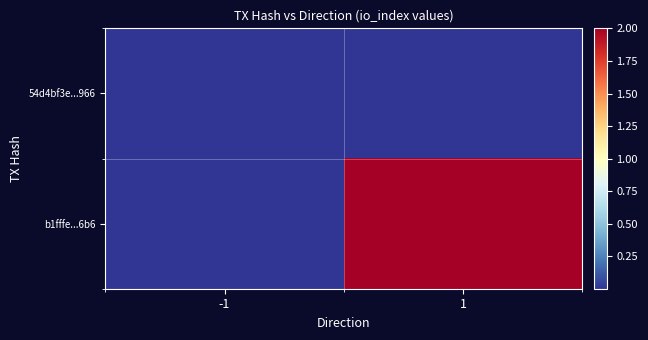

What is the greatest value displayed?

2.0